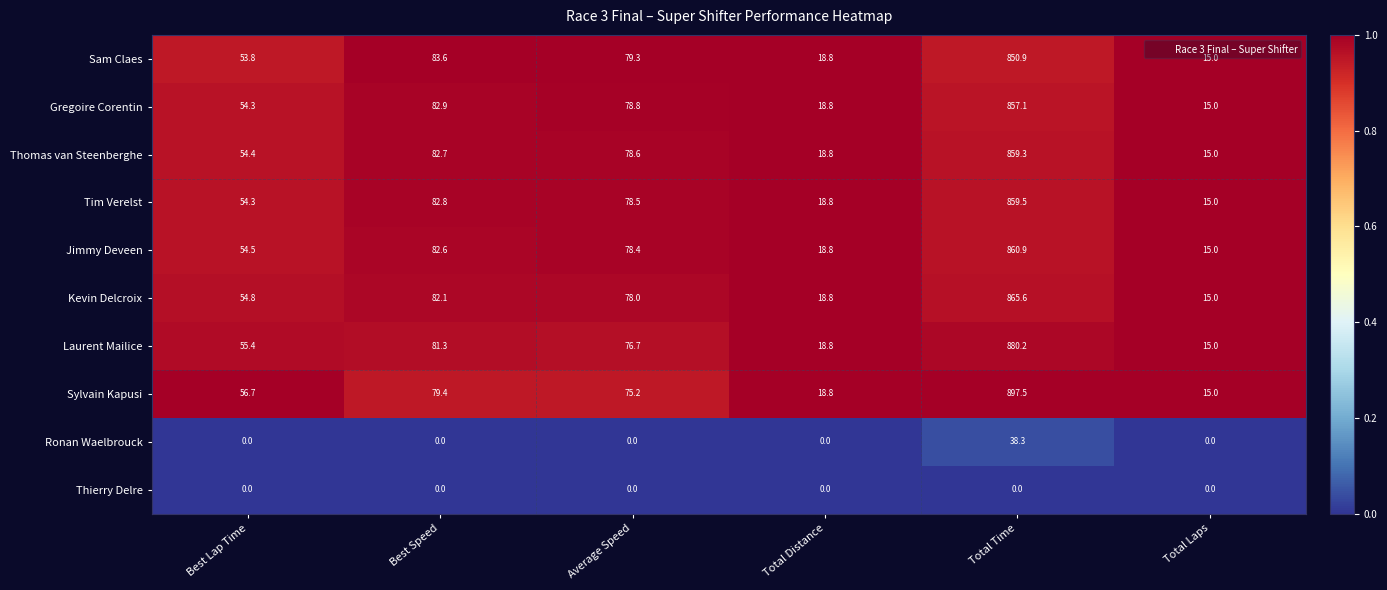

What is the maximum value shown in the chart?

897.5